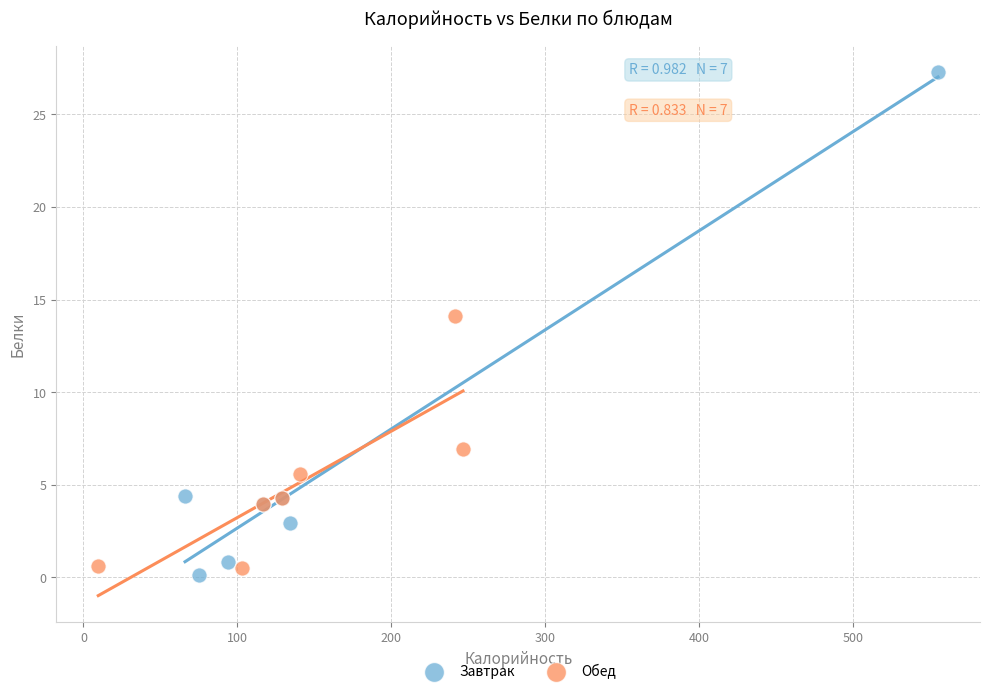

Which series contains the lowest Y value?

Завтрак